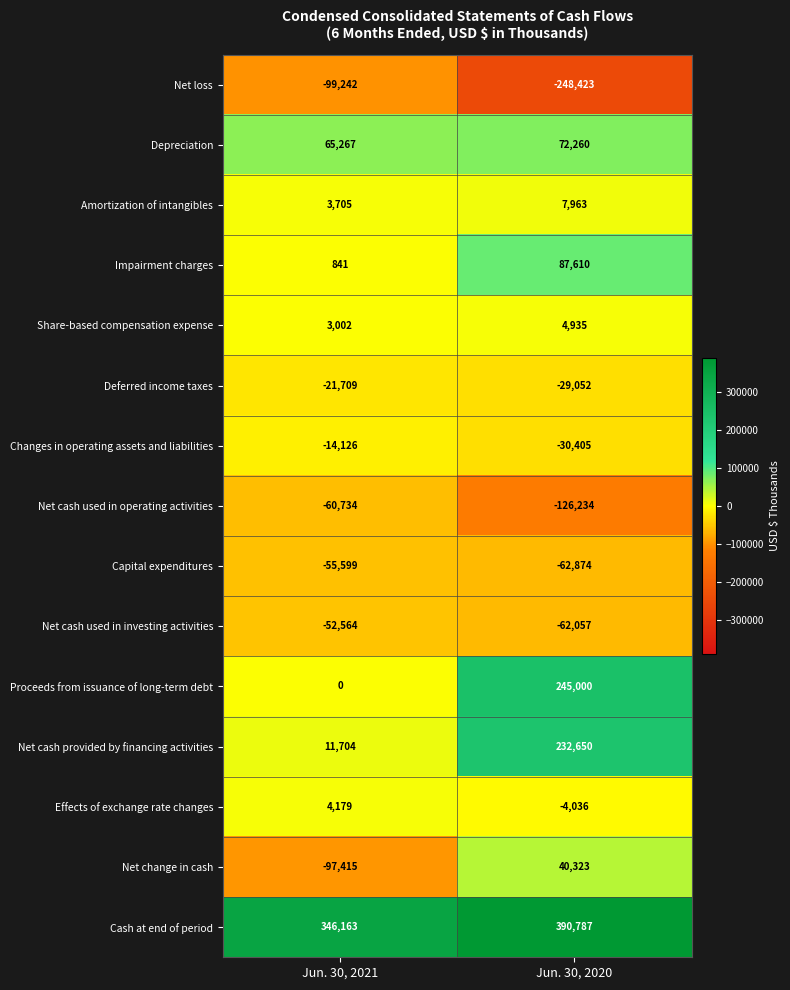

What is the total value across all series at Jun. 30, 2021?

33472